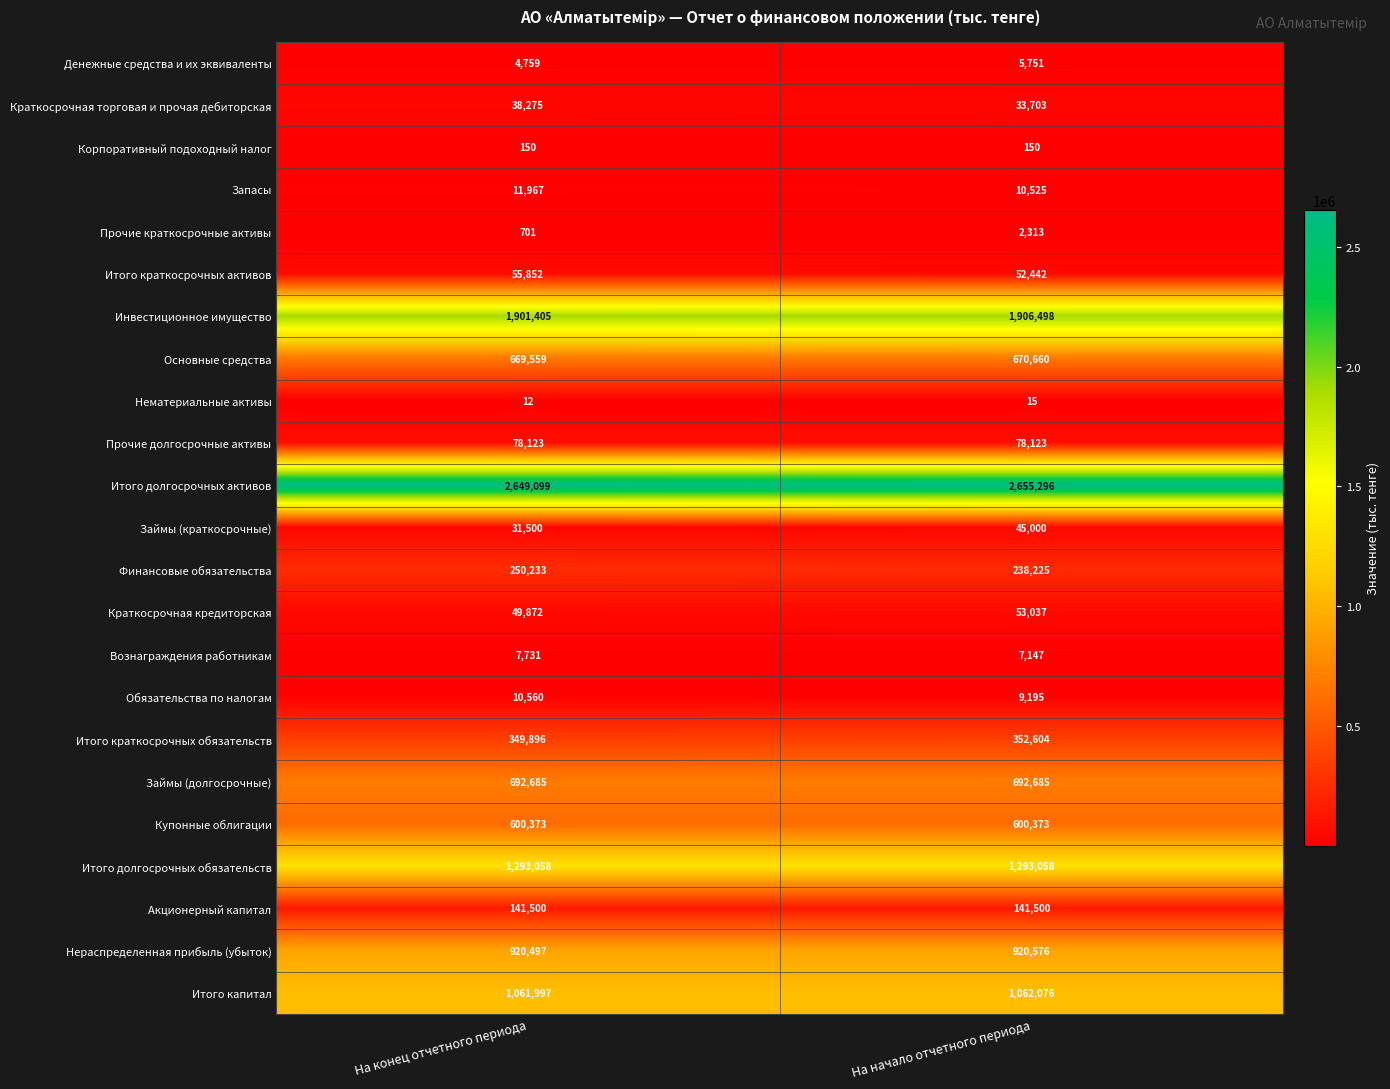

What is the sum of all Итого долгосрочных активов values?

5304395